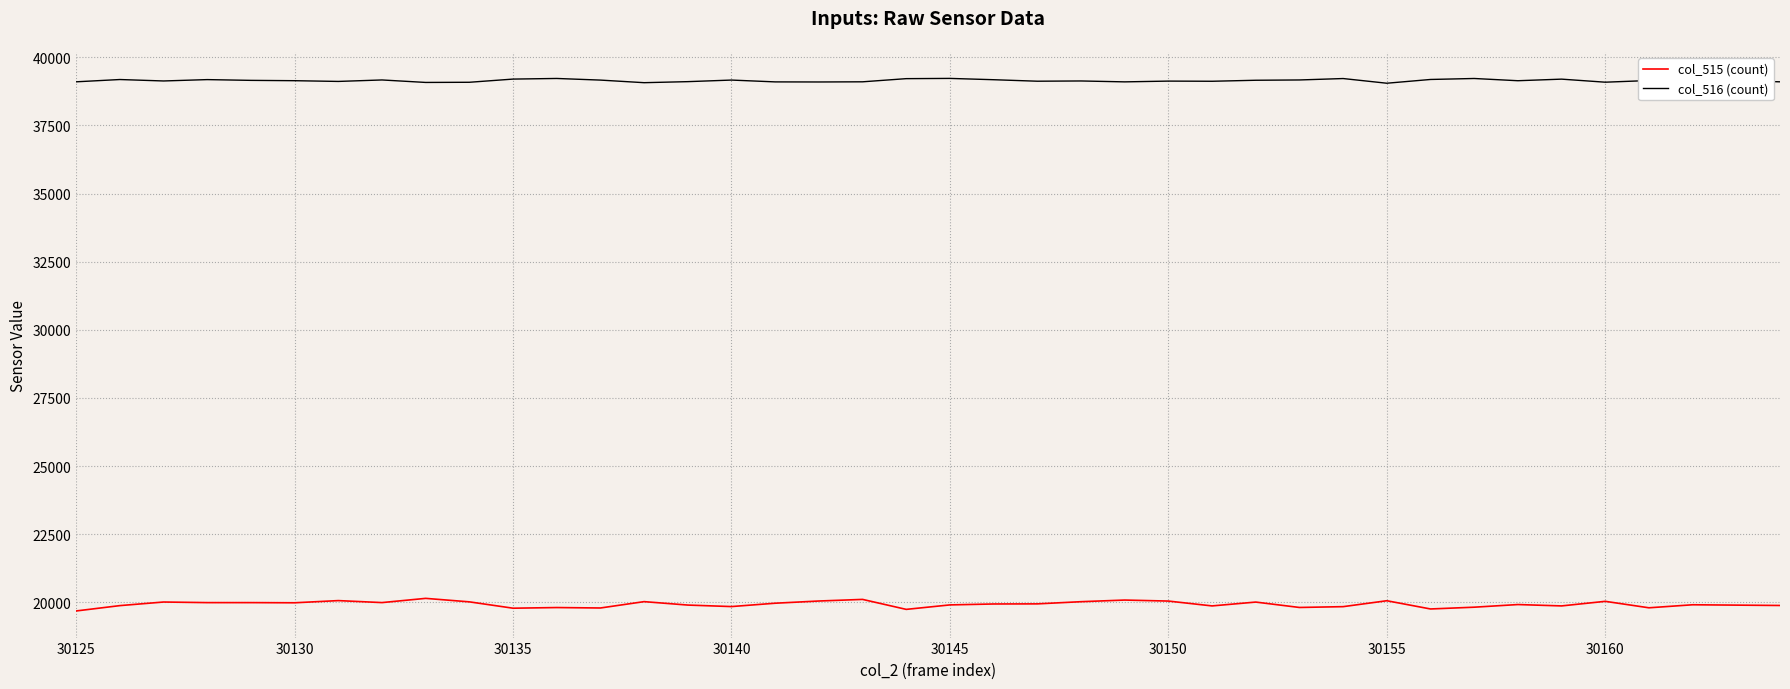

Which series has the largest total across all categories?

col_516 (count)